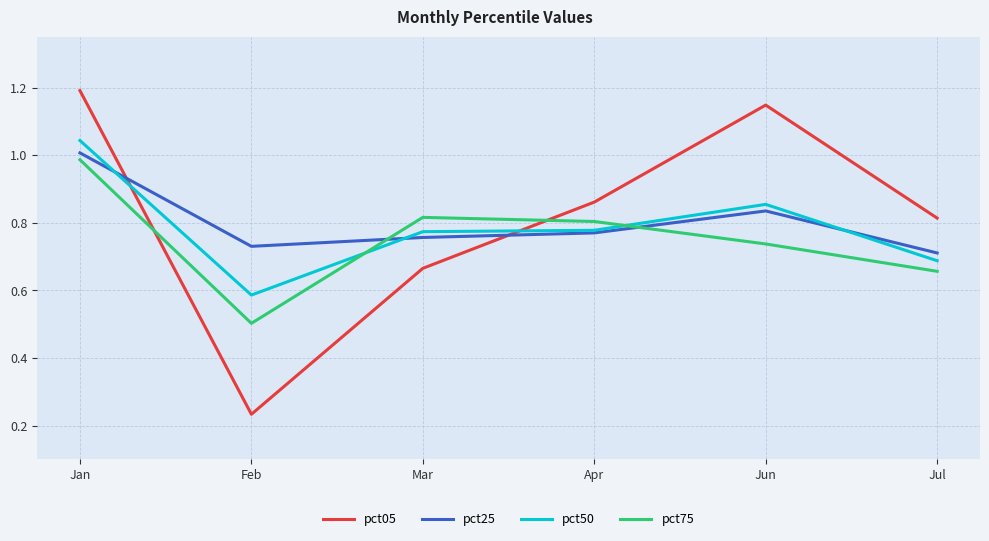

Is the value of pct05 at Apr greater than the value of pct75 at Jun?

Yes